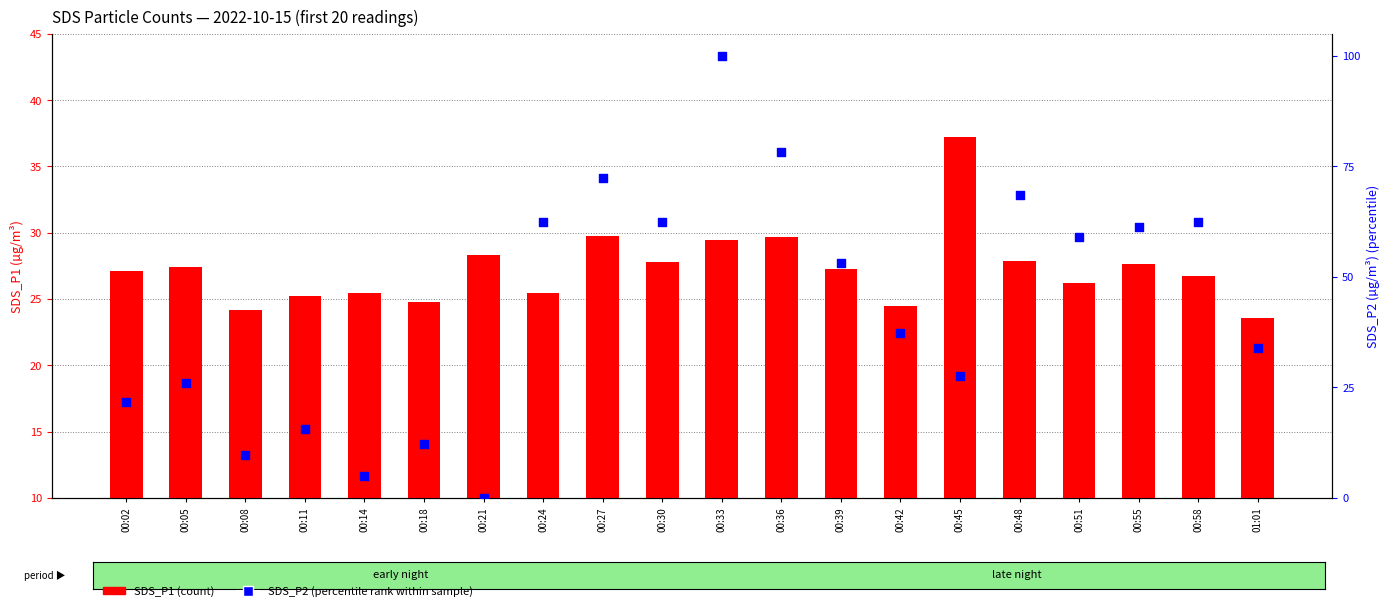

Is the value of SDS_P2 percentile at 00:48 greater than the value of SDS_P1 at 00:33?

Yes